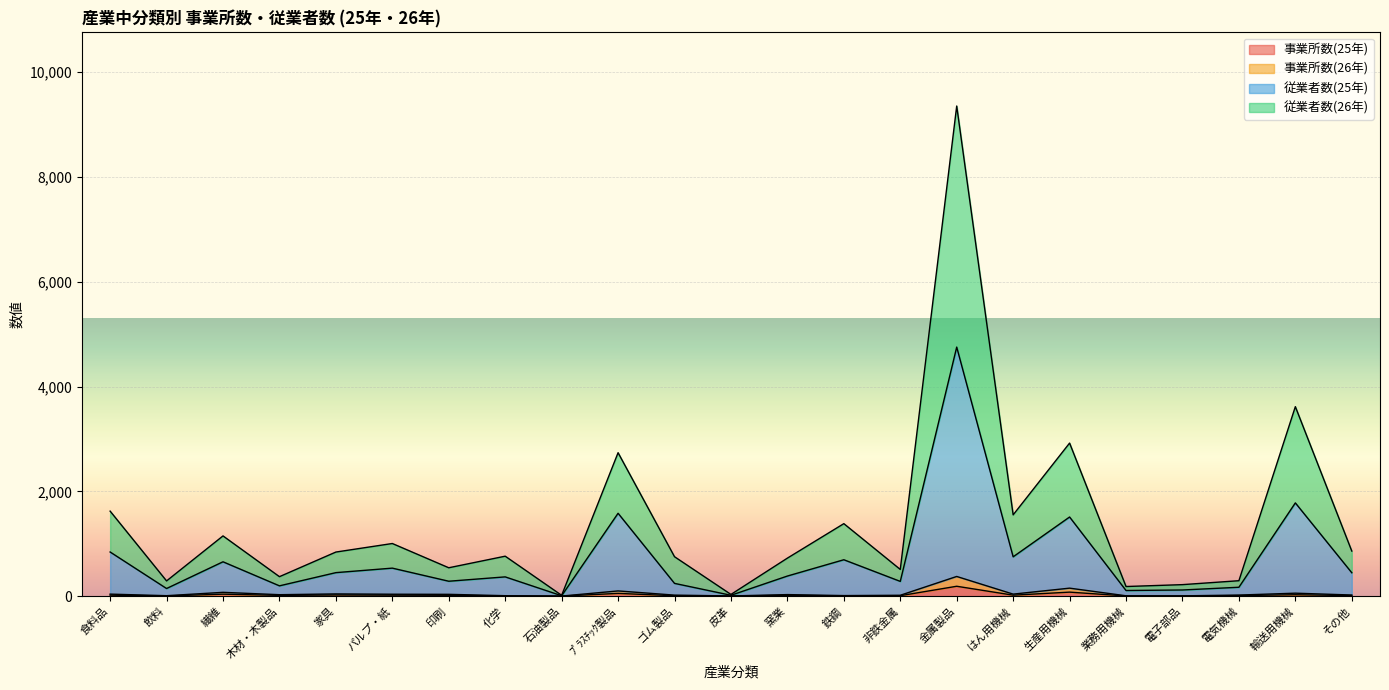

Which series has the largest range (max minus min)?

従業者数(26年)